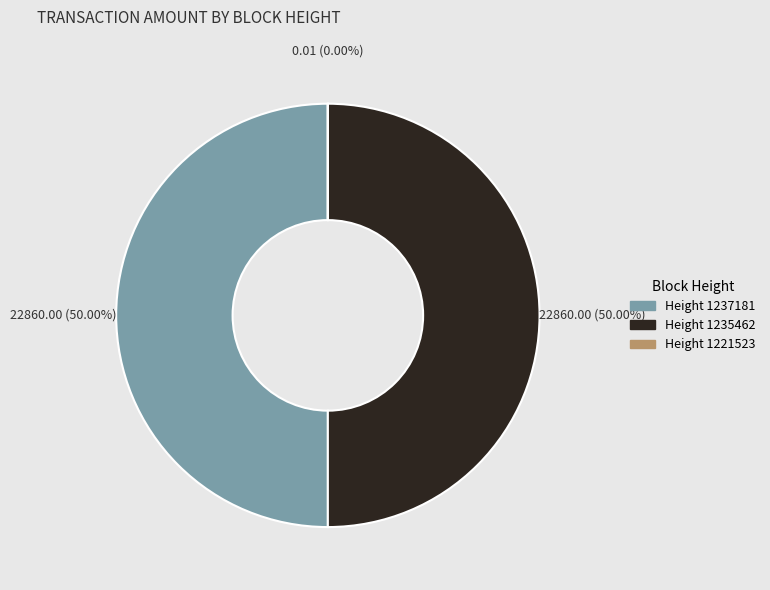

Approximately how many times larger is the value at Height 1235462 compared to Height 1237181?

1.0